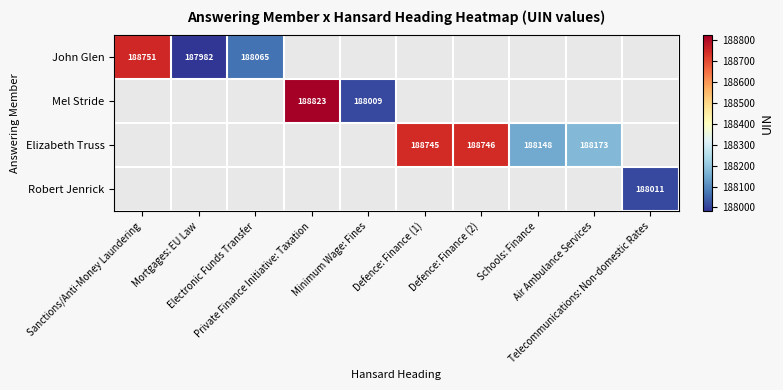

At how many categories does at least one series exceed 188655?

4